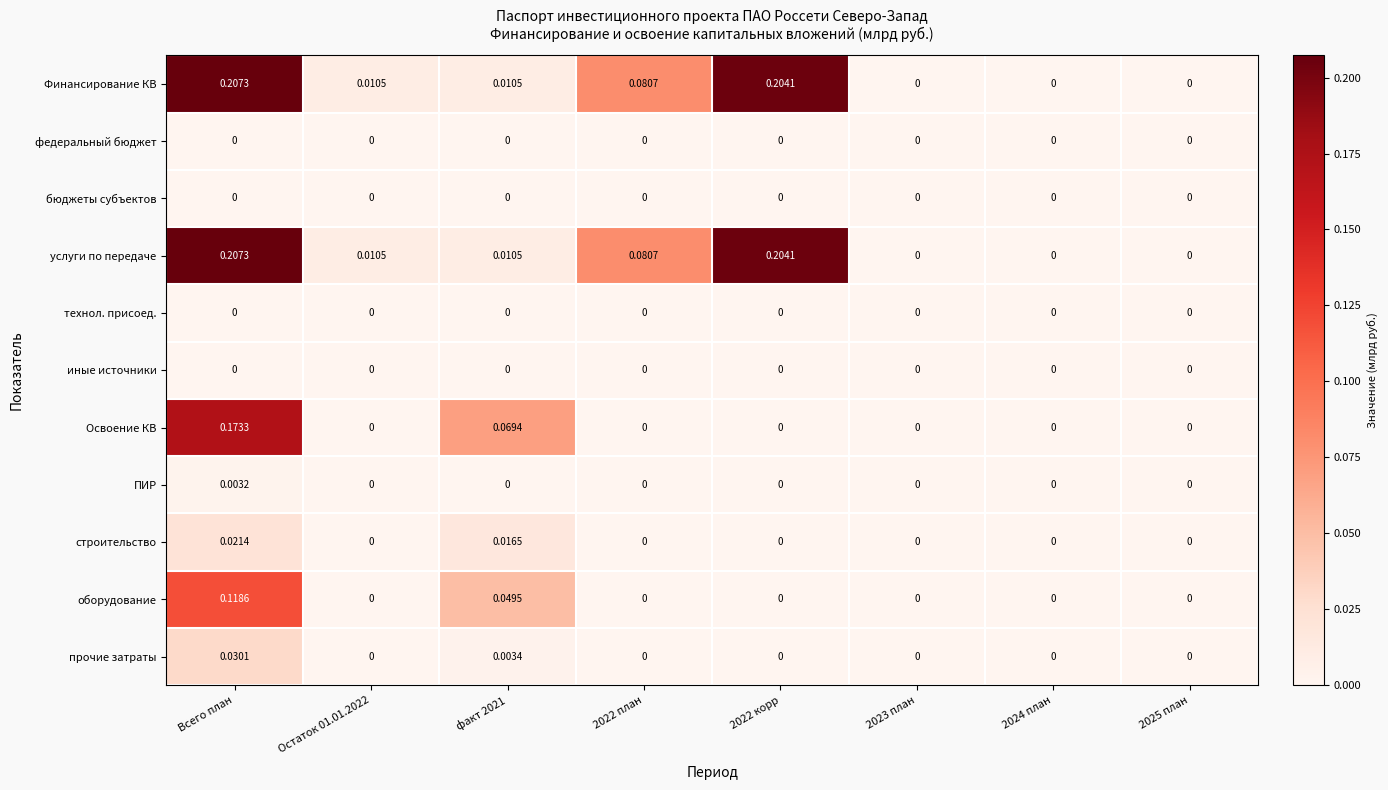

At which category is the sum across all series the highest?

Всего план